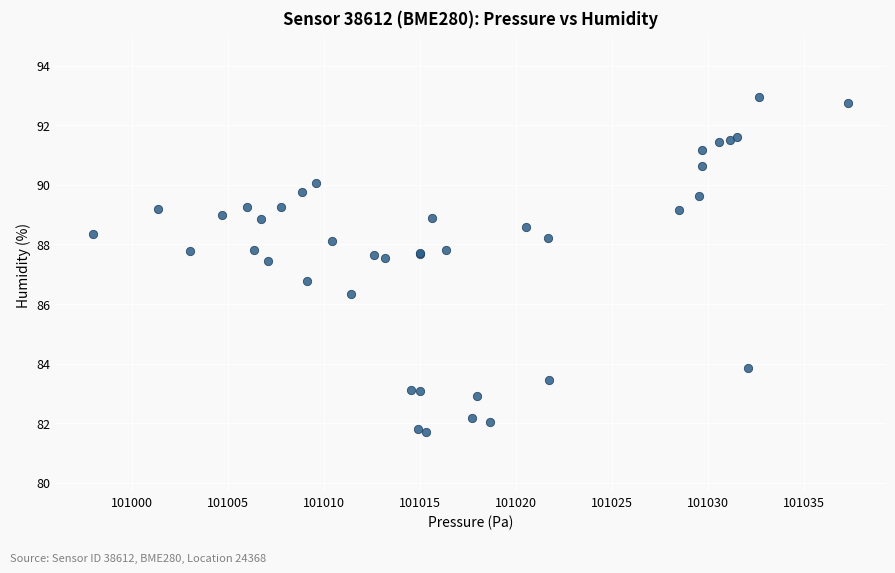

What Y value in the scatter plot is closest to 87?

86.8